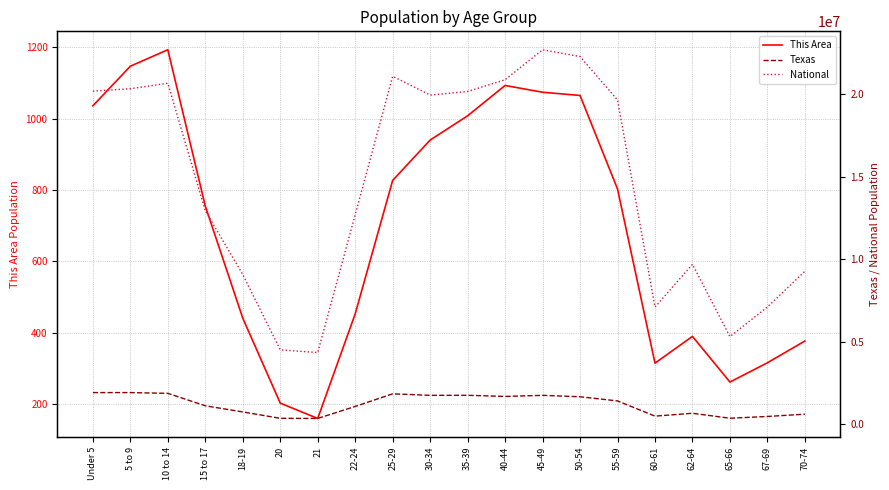

What is the sum of all Texas values?

24015931